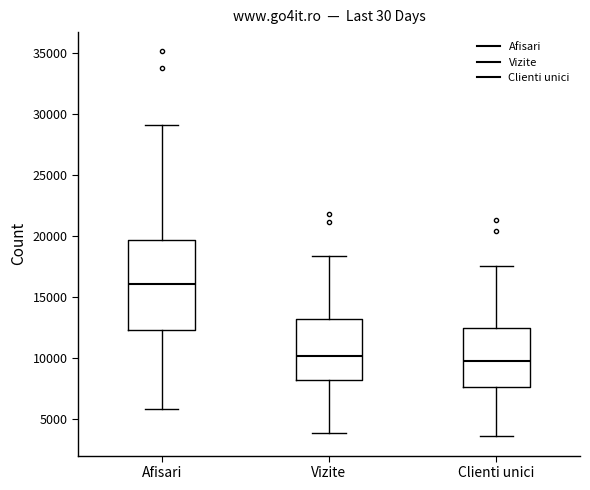

Which box's median line is the highest?

Afisari